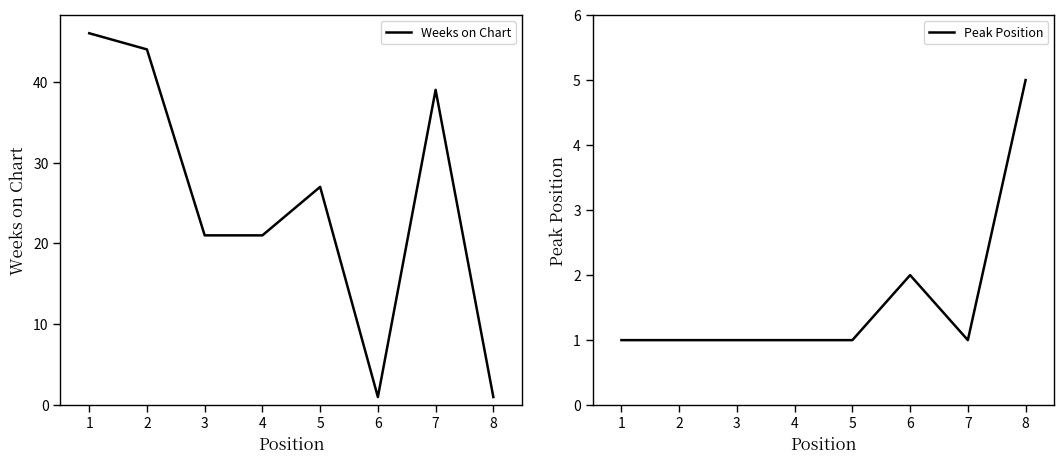

Where is Peak Position nearest to the value 3?

6